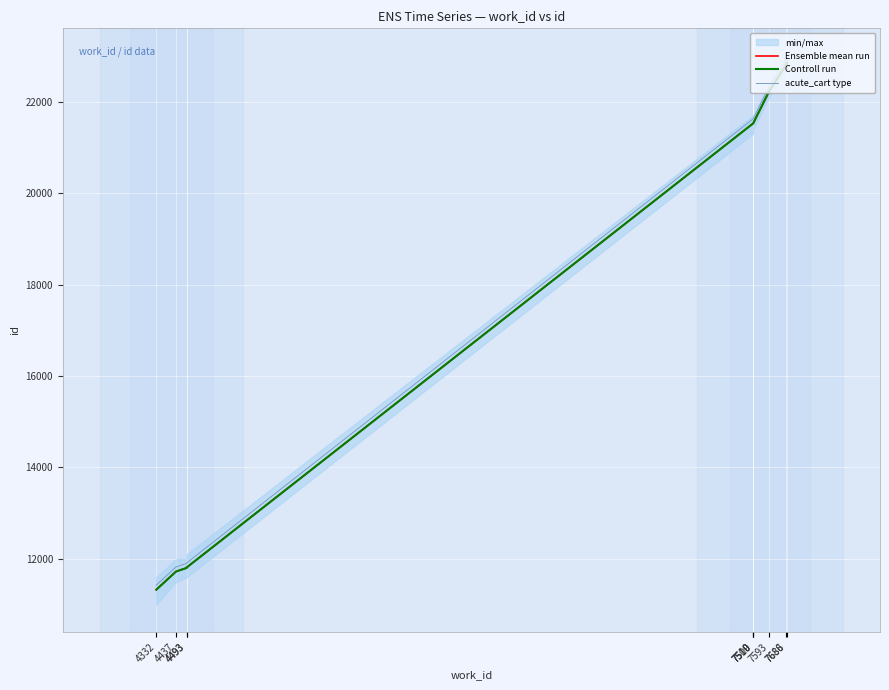

Which series changed the most between 4493 and 7509?

Ensemble mean run